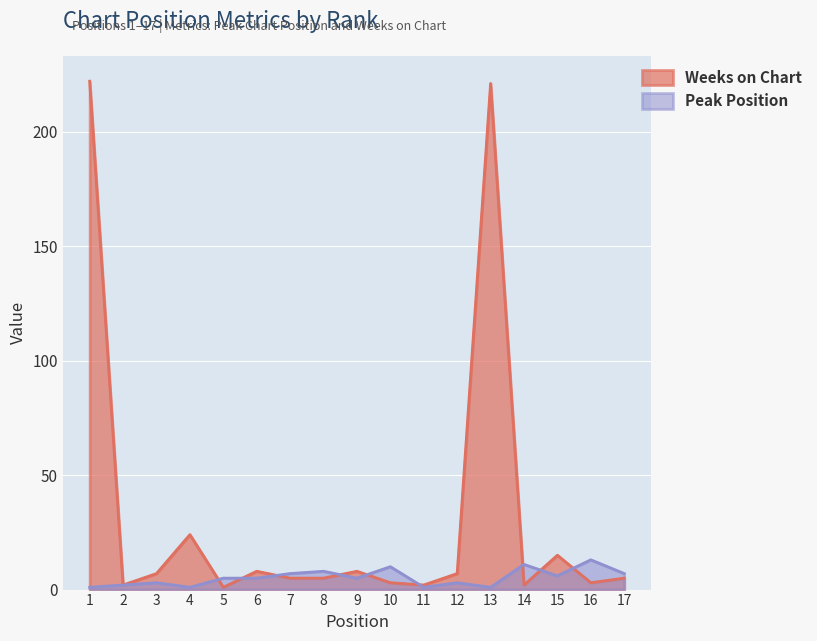

True or false: Peak Position and Weeks on Chart cross at least once.

True